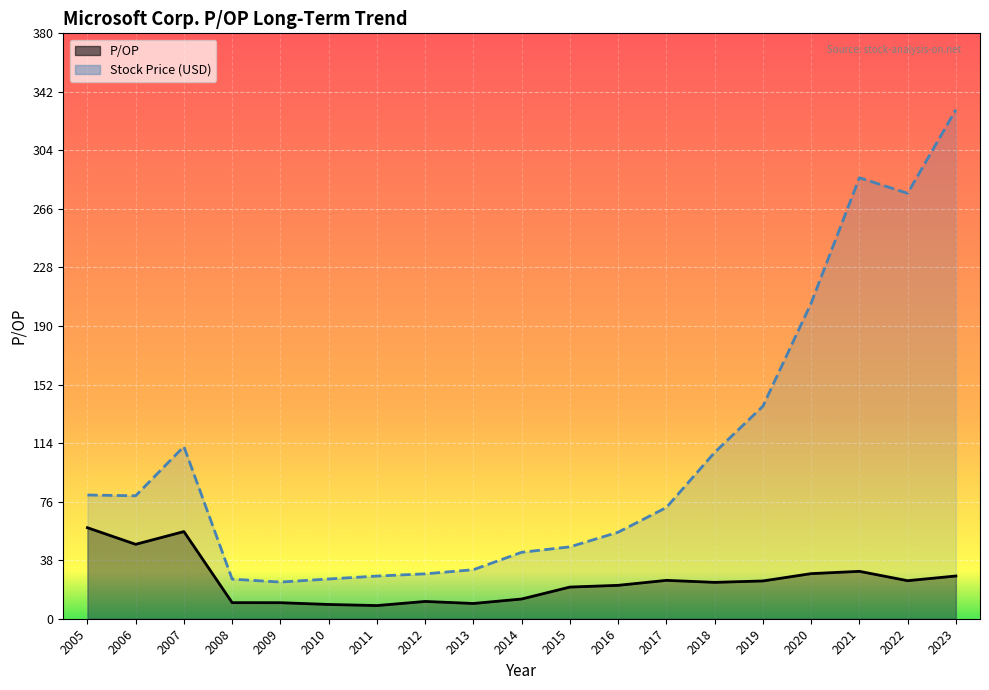

What is the sum of all Stock Price values?

1999.3